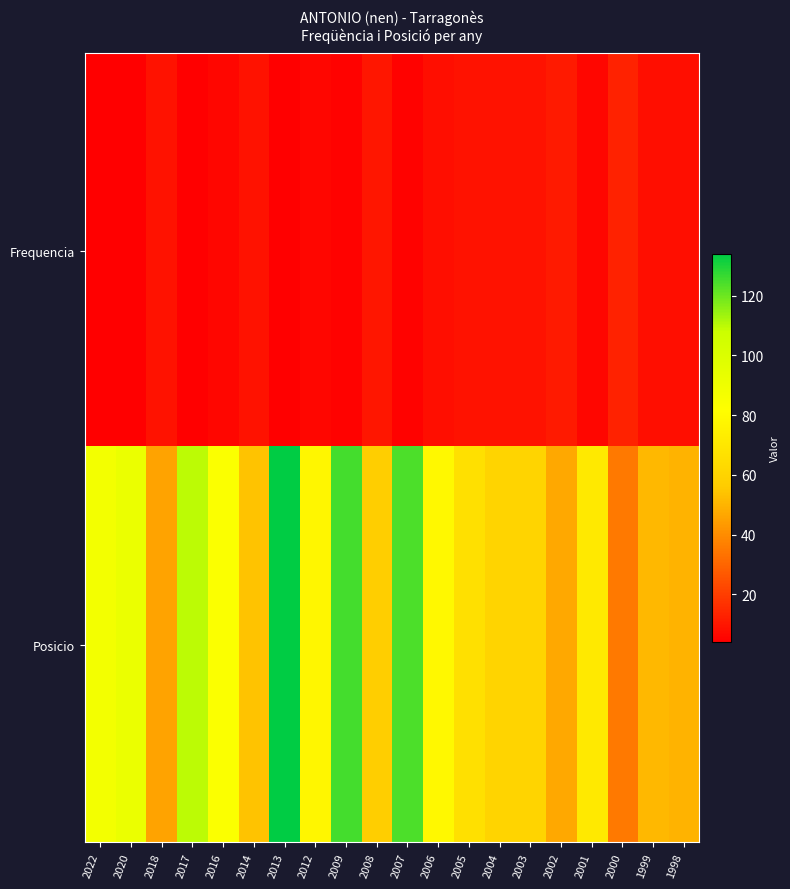

Which series changed the most between 2006 and 2001?

Posicio